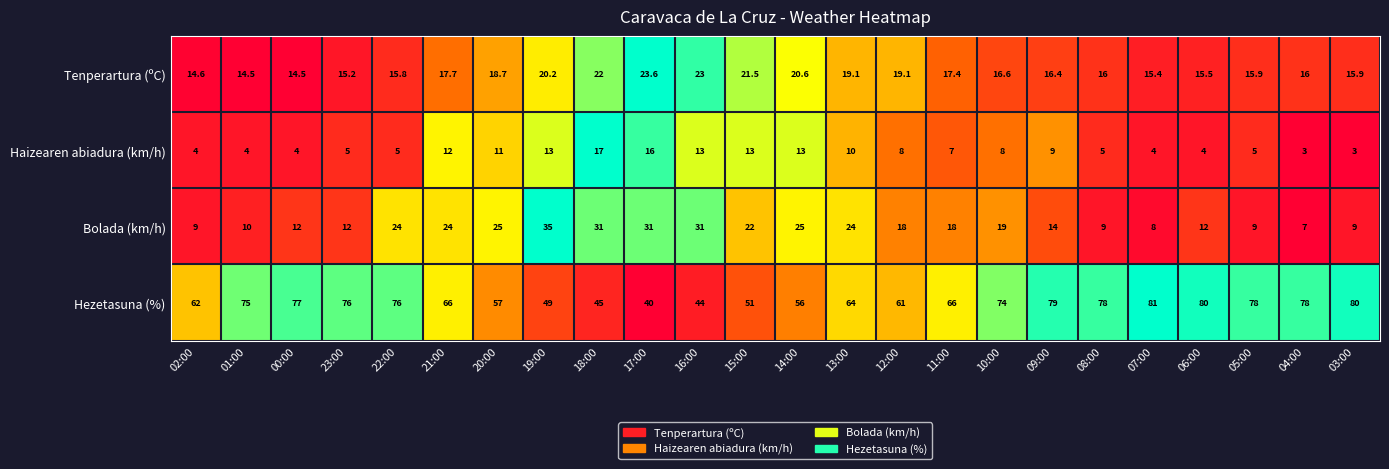

The Bolada (km/h) series shows 9.0 at 08:00. True or false?

True